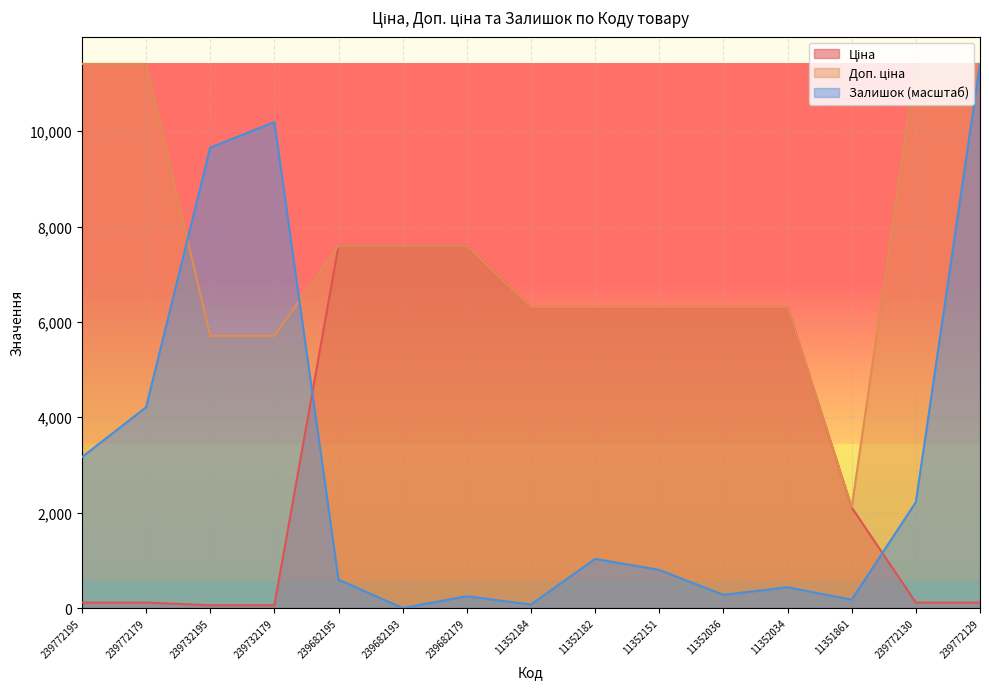

At which label does Ціна reach its minimum?

239732195